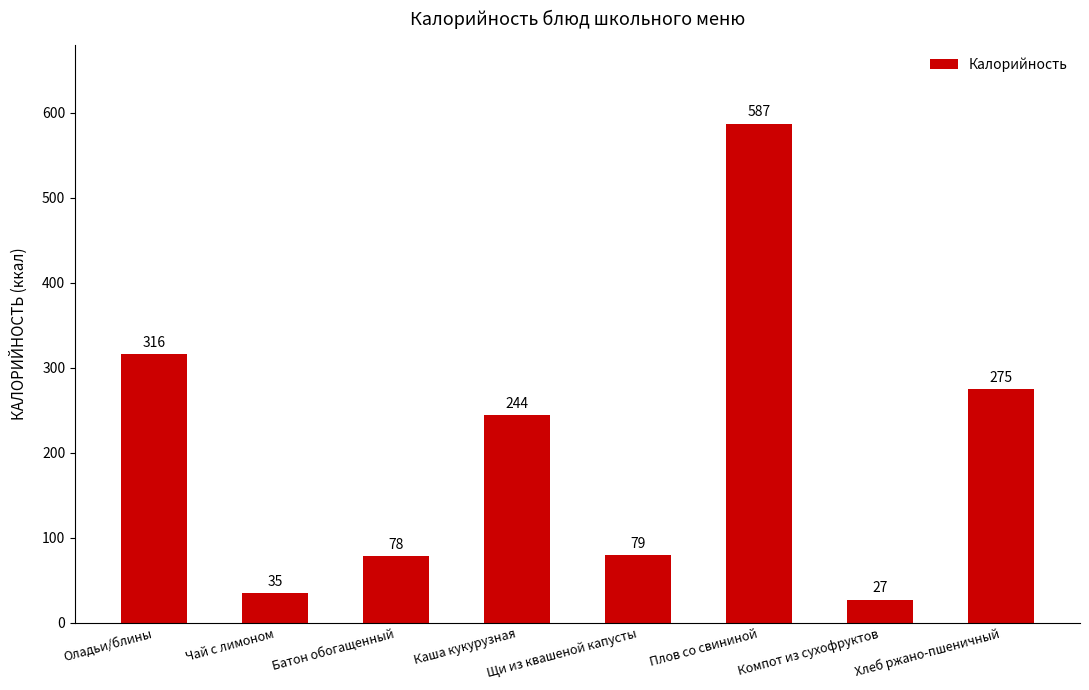

True or false: the data shows 78 at Батон обогащенный.

True